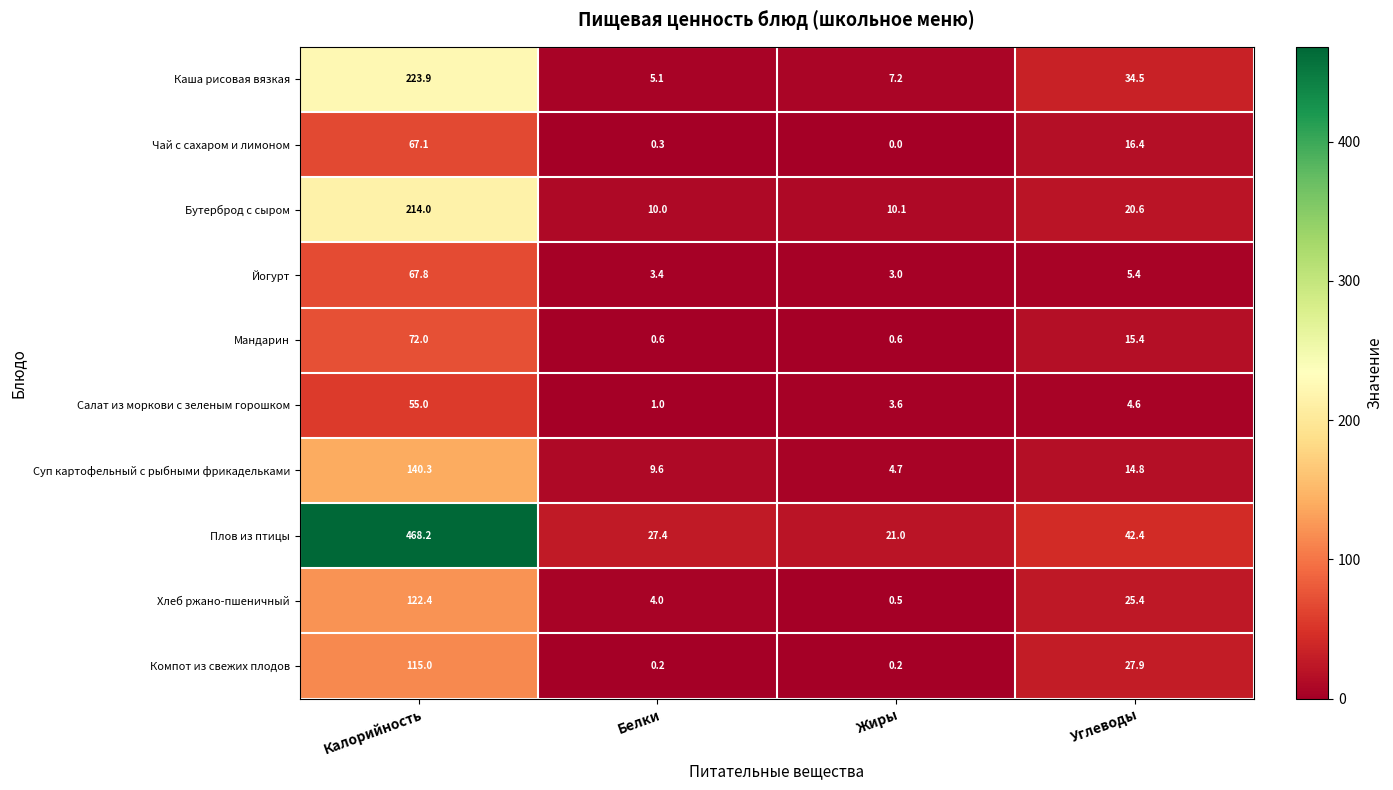

What is the sum of the Суп картофельный с рыбными фрикадельками values at Углеводы and Калорийность?

155.1